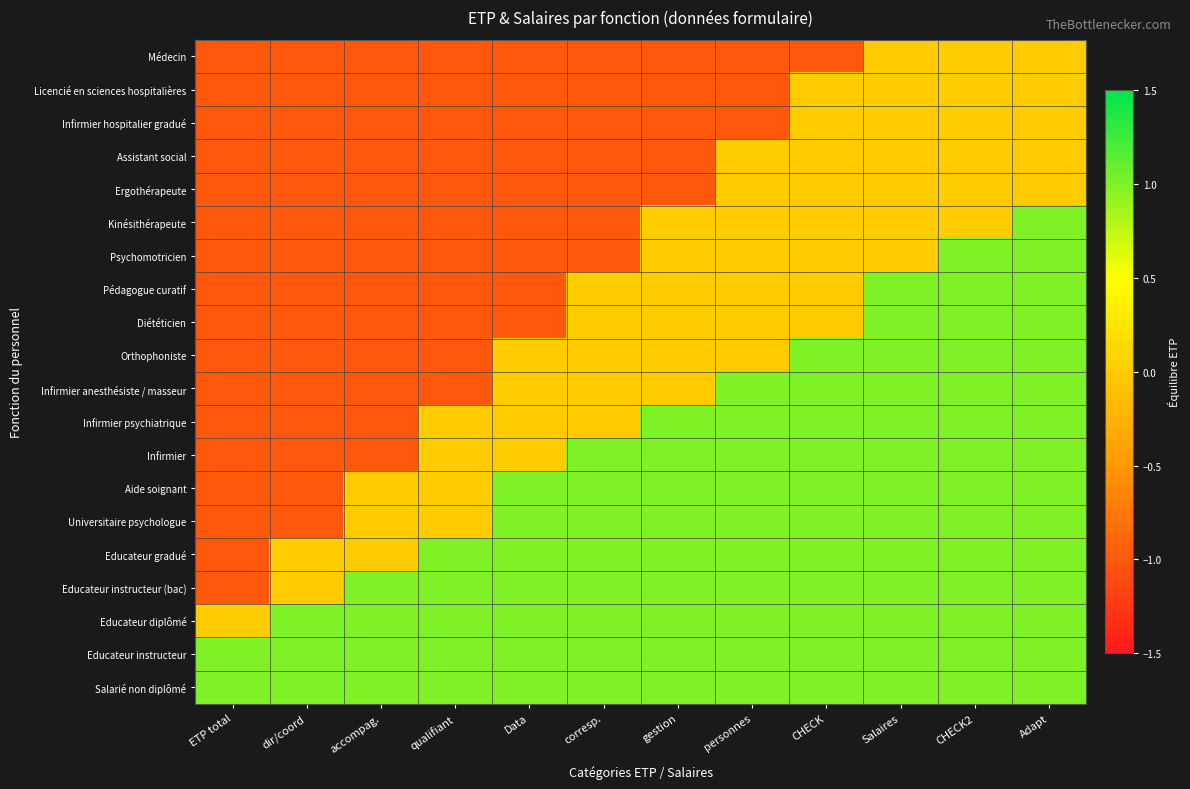

What is the difference between the highest and lowest values at Salaires?

1